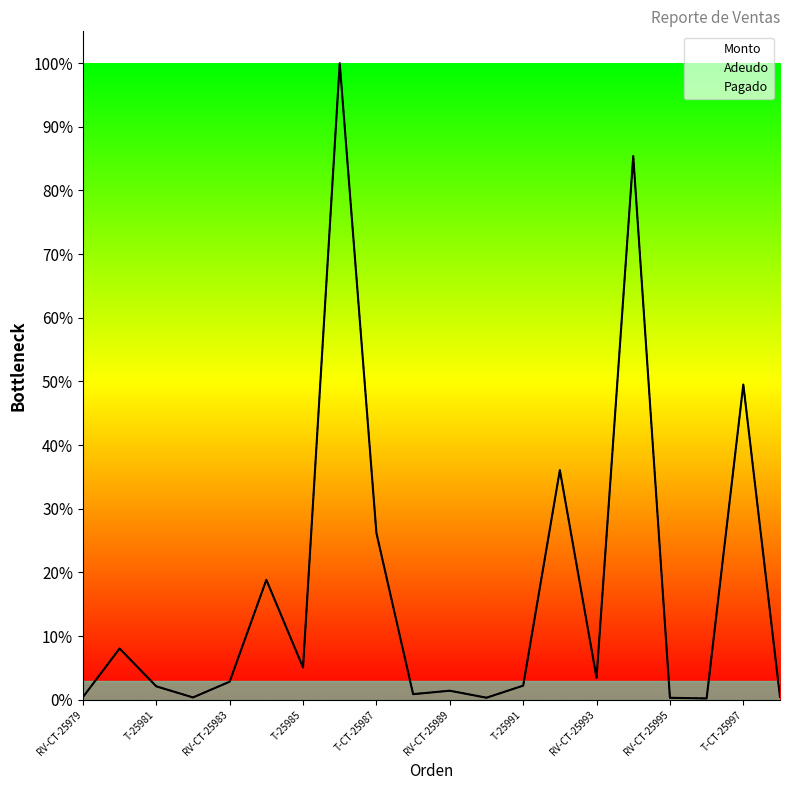

Reading left to right, what are all the values shown in this chart?

Monto: 4000.0	79400.0	20800.0	3550.0	27997.5	186000.0	50000.0	987500.0	258620.0	8640.0	13987.5	3120.0	21840.0	356140.0	34000.0	843375.0	3000.0	1980.0	489000.0	4320.0
Adeudo: 4000.0	79400.0	20800.0	3550.0	27997.5	186000.0	50000.0	987500.0	258620.0	8640.0	13987.5	3120.0	21840.0	356140.0	34000.0	843375.0	3000.0	1980.0	489000.0	4320.0
Pagado: 0.0	0.0	0.0	0.0	0.0	0.0	0.0	0.0	0.0	0.0	0.0	0.0	0.0	0.0	0.0	0.0	0.0	0.0	0.0	0.0